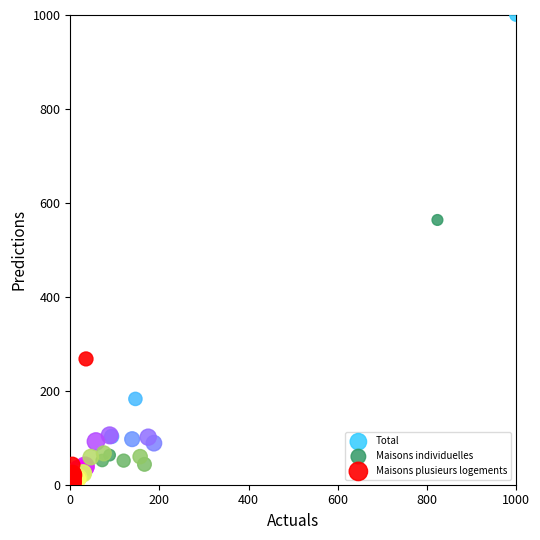

Which series reaches the maximum Y coordinate?

Total